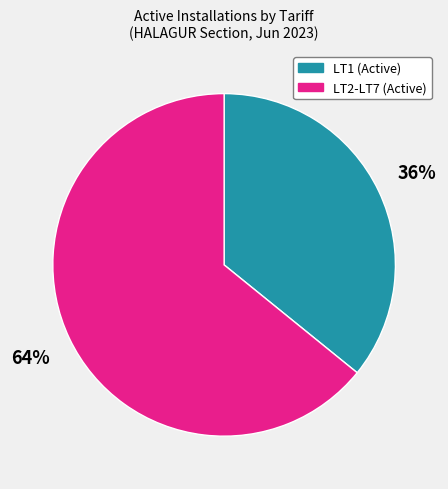

To the nearest percent, what is the average slice percentage?

50%